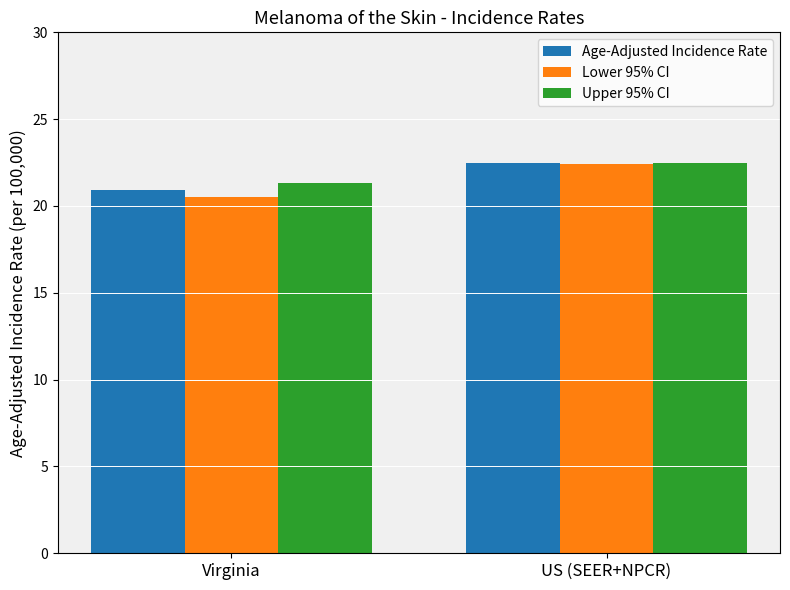

What is the average value of the Upper 95% CI series?

21.9